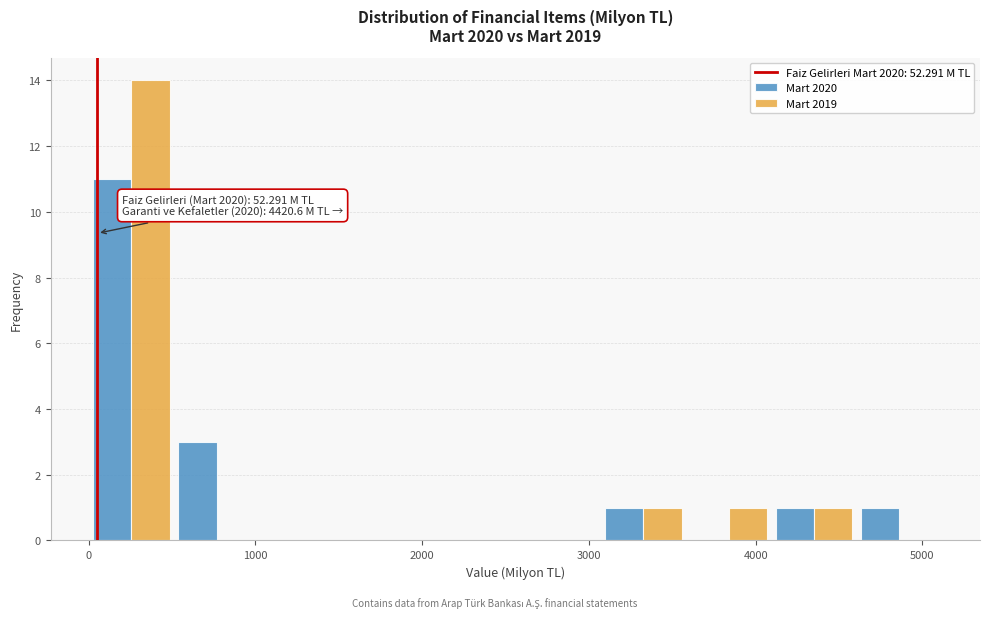

In the Mart 2020 series, which range on the x-axis has the tallest bar?

0 to 500